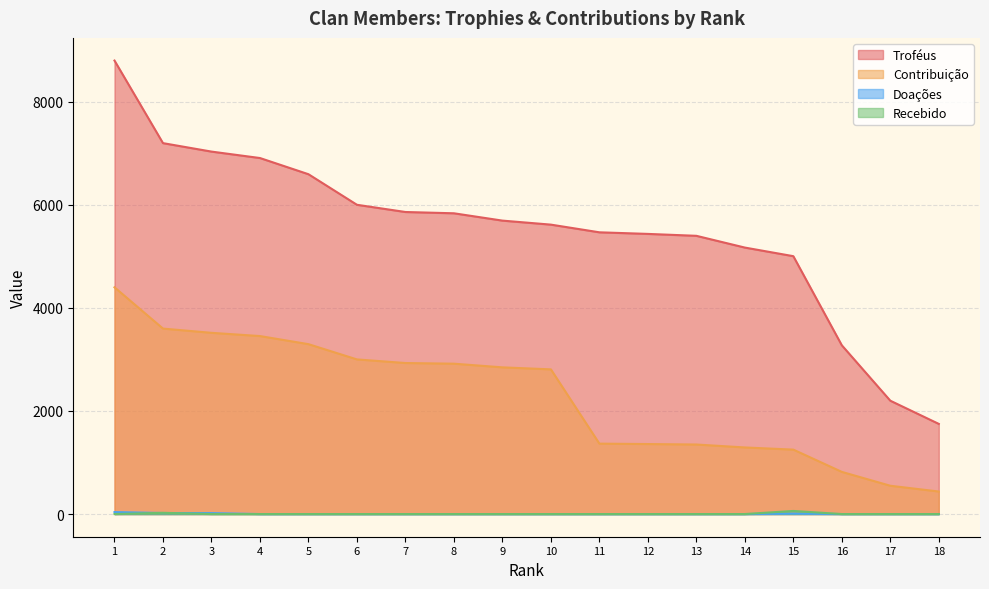

Which series has the largest total across all categories?

Troféus